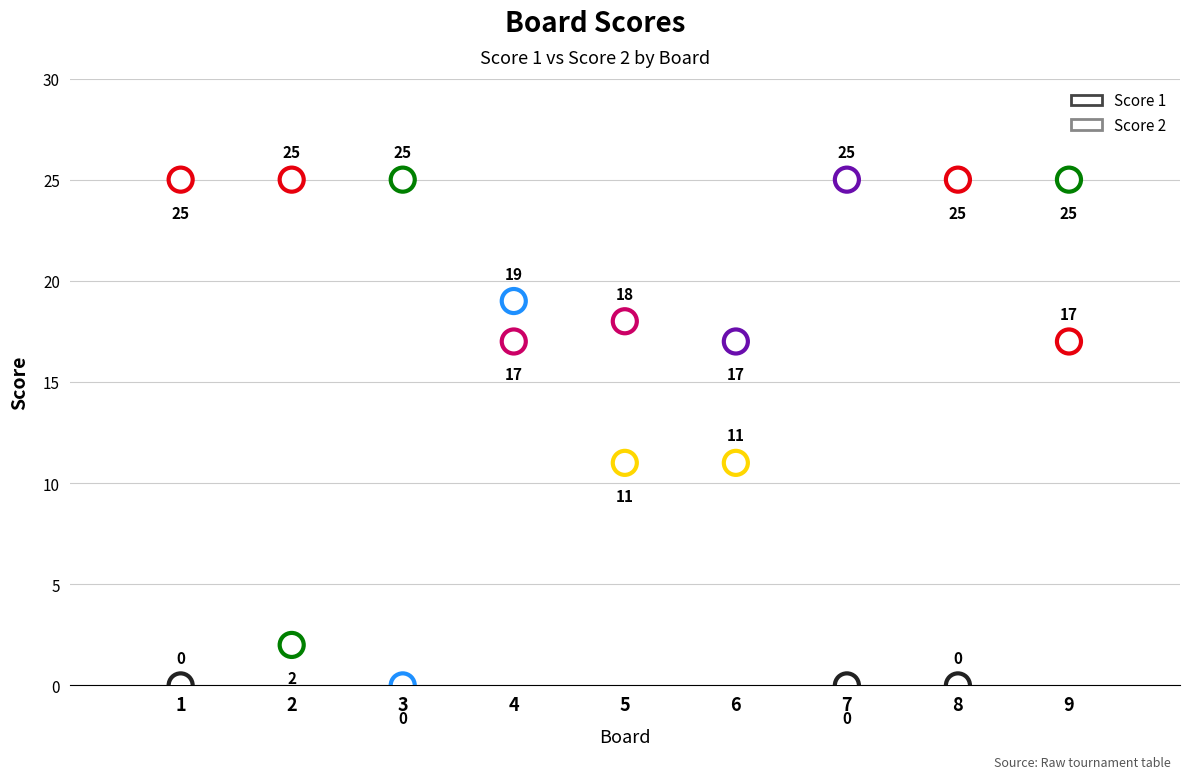

How many data points are displayed?

18